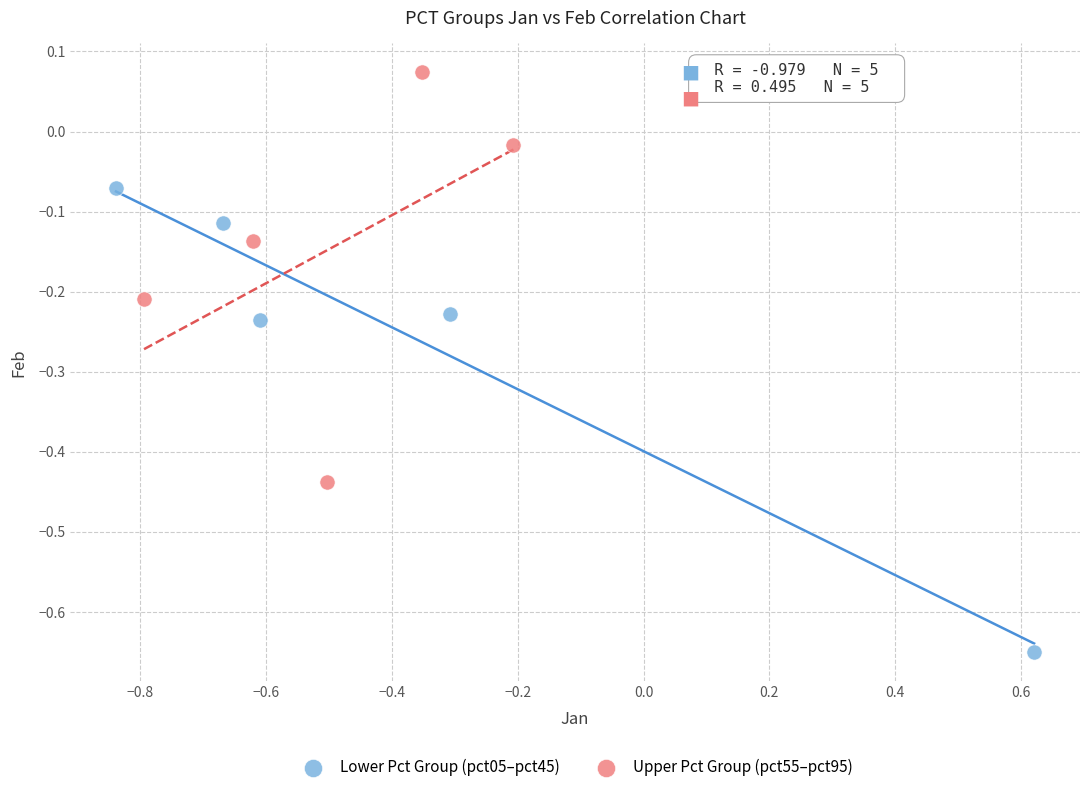

Which series contains the lowest Y value?

Lower Pct Group (pct05–pct45)